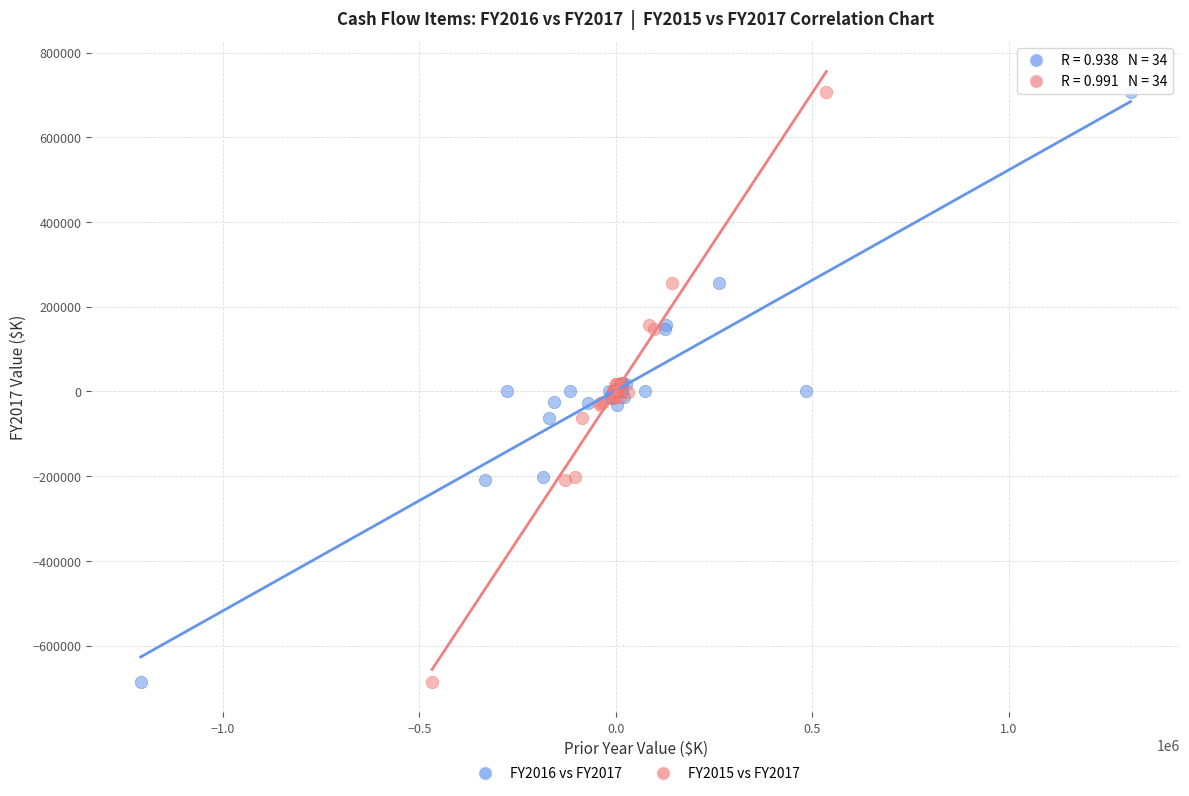

What are all the series names shown in the legend?

FY2016 vs FY2017, FY2015 vs FY2017